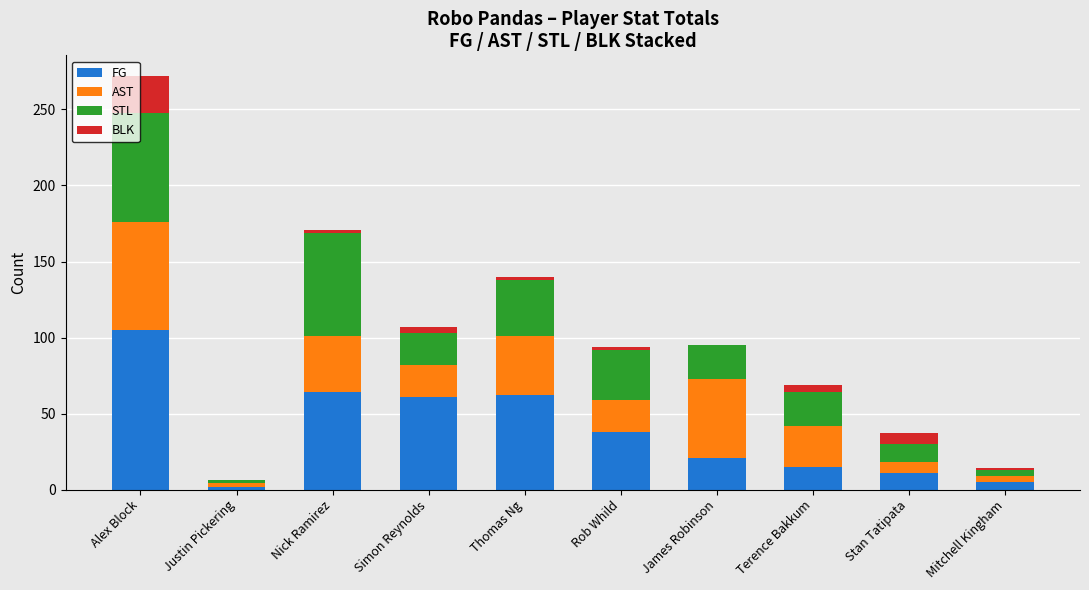

What is the total value across all series at Stan Tatipata?

37